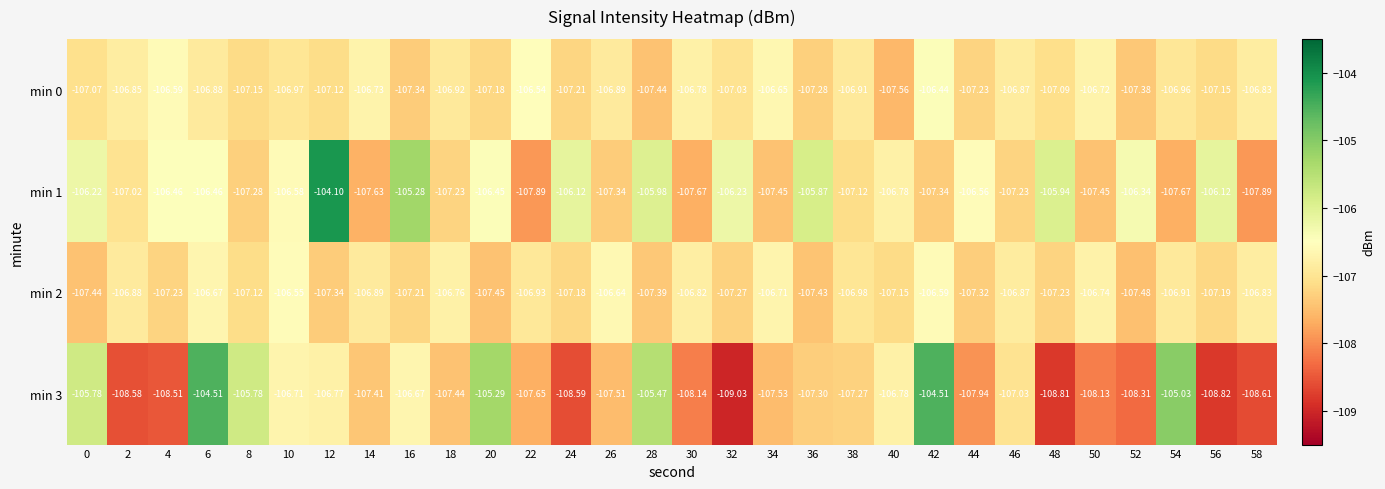

Is the value of min 2 at 46 greater than the value of min 1 at 14?

Yes